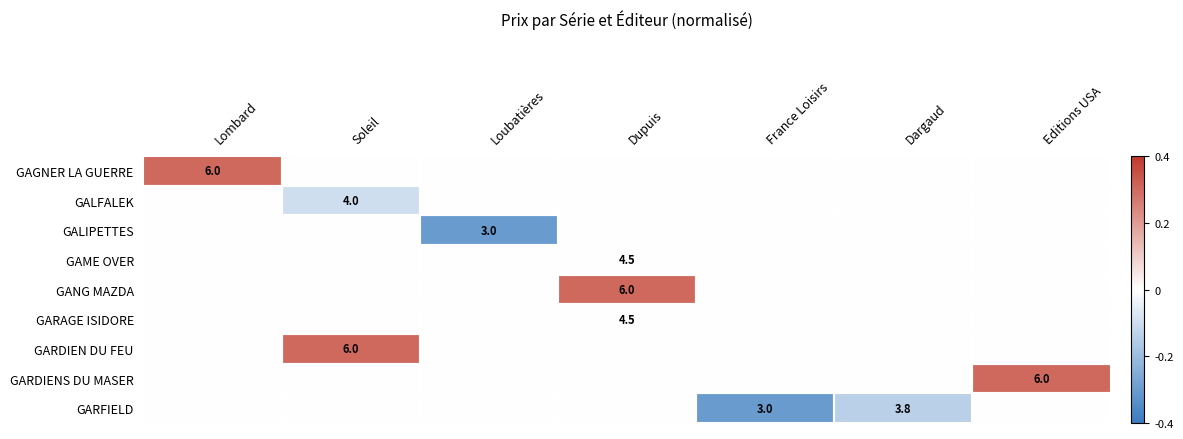

The GALFALEK series shows 4.0 at Soleil. True or false?

True